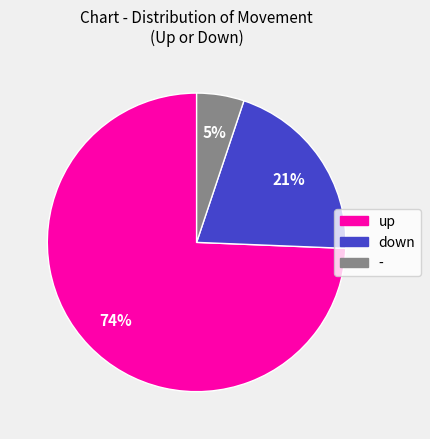

Which slice represents more than half of the pie?

up